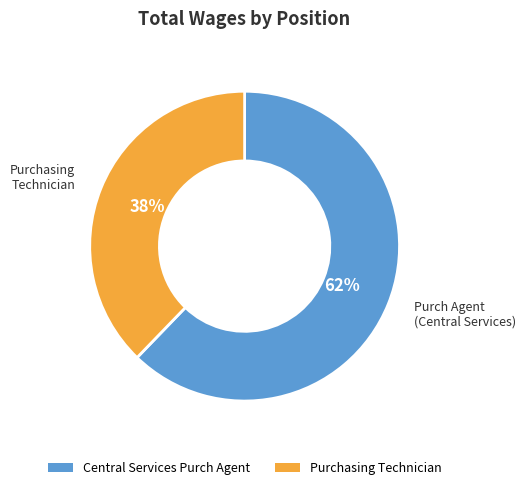

To the nearest percent, what portion does Central Services Purch Agent represent?

62%